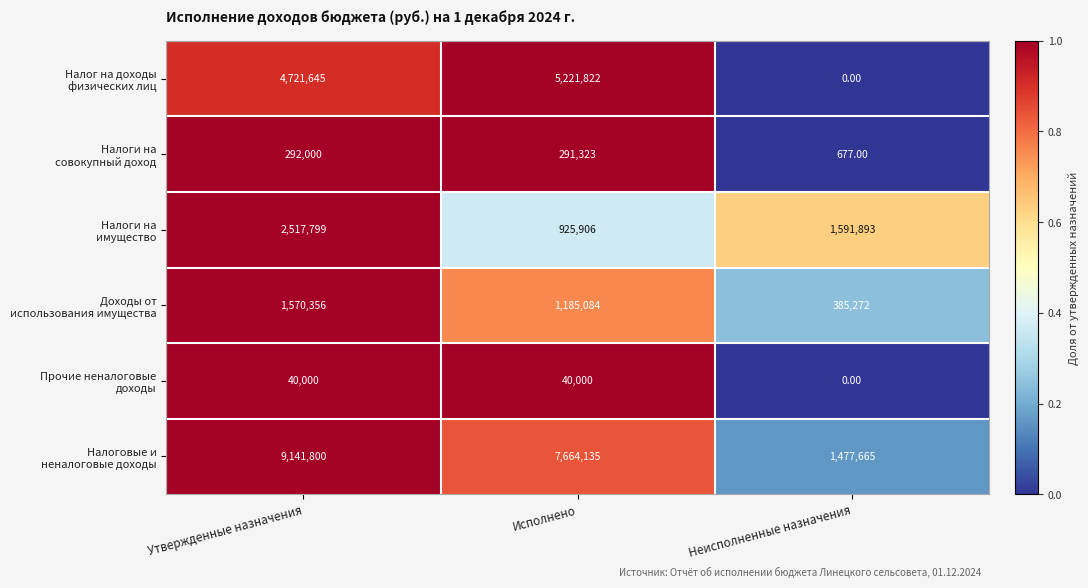

Which category has the highest value across all series?

Утвержденные назначения